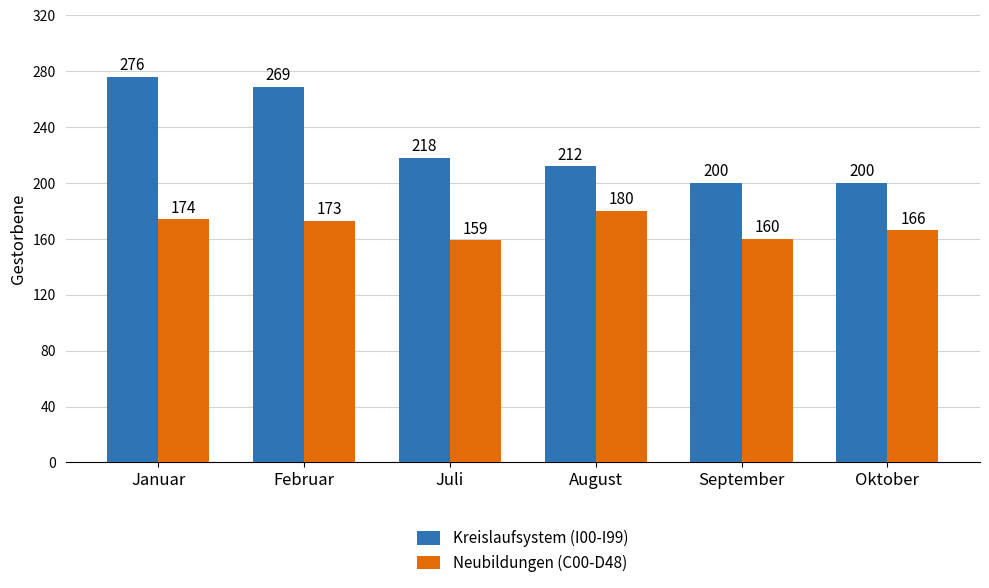

Where is Neubildungen (C00-D48) nearest to the value 169?

Oktober